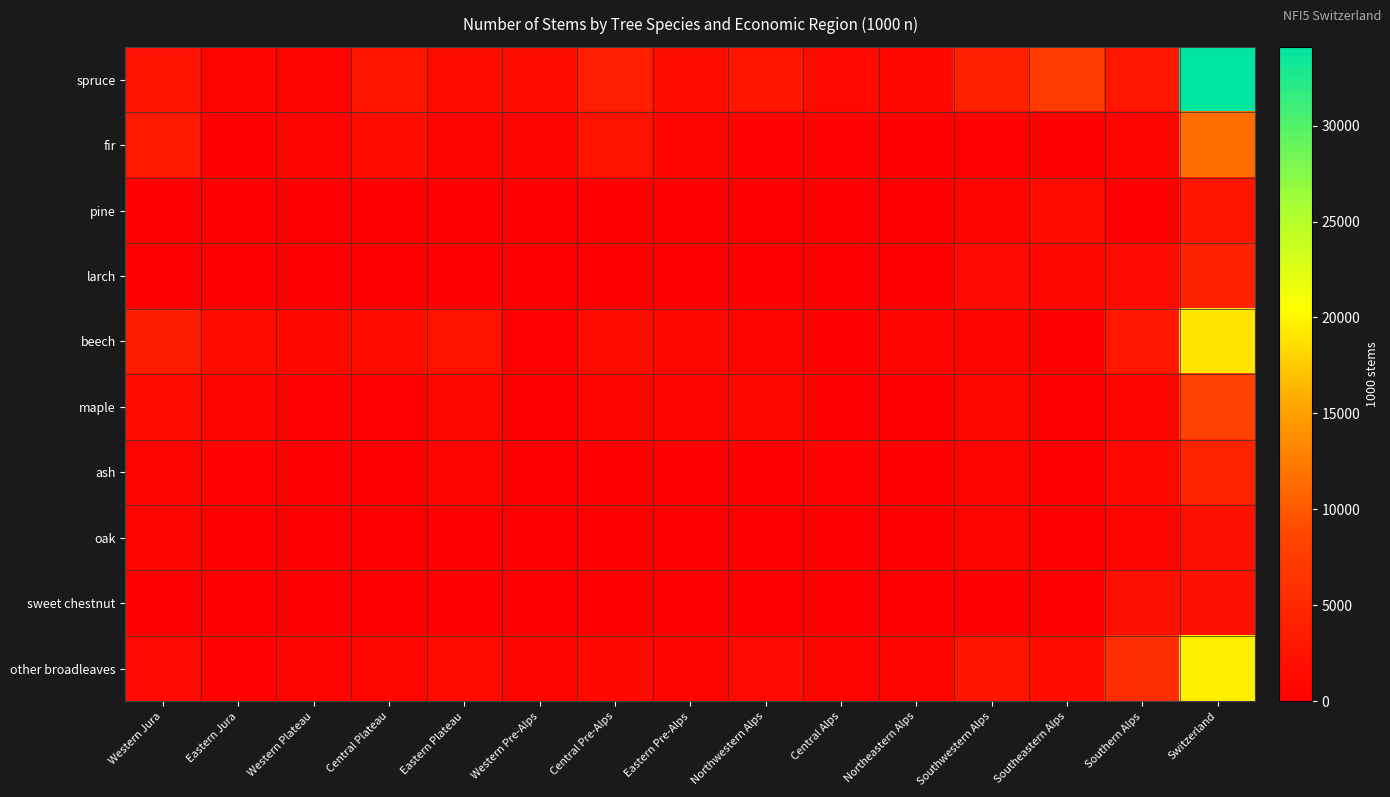

List the series in order of their peak value, lowest first.

oak, sweet chestnut, pine, larch, ash, maple, fir, beech, other broadleaves, spruce